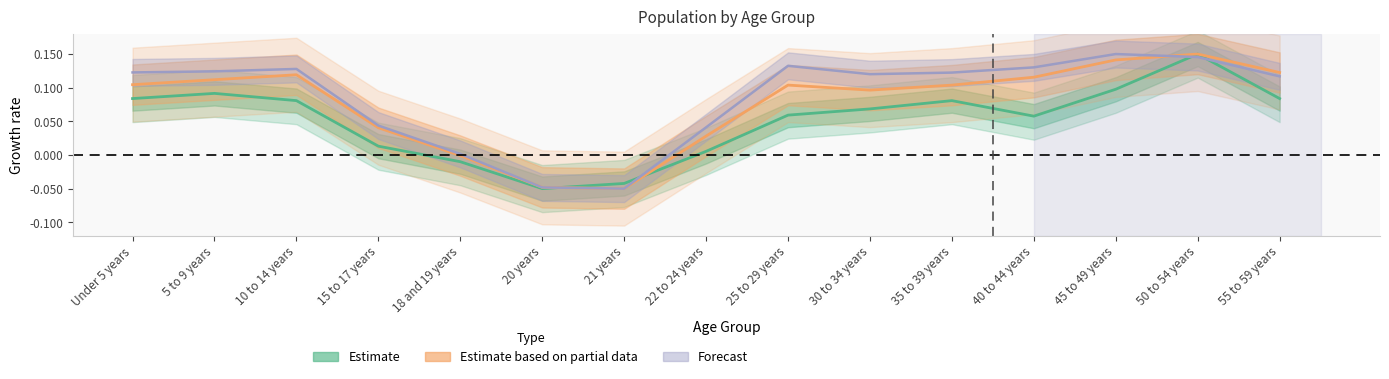

At which category is the sum across all series the highest?

50 to 54 years